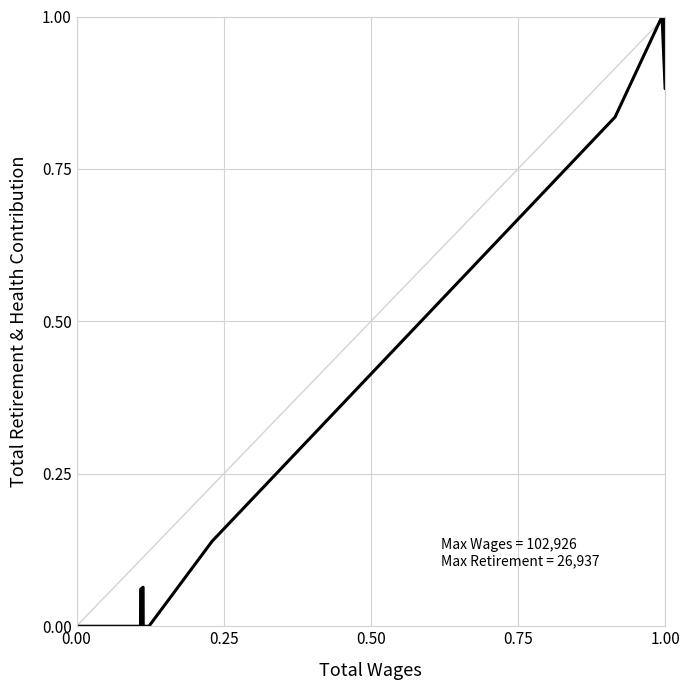

How many lines are shown in the chart?

1